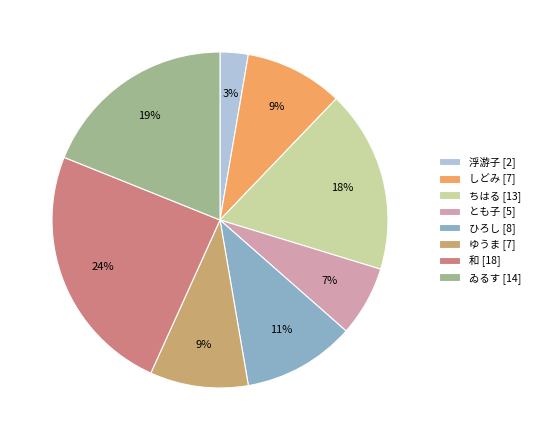

Which slice is the smallest?

浮游子